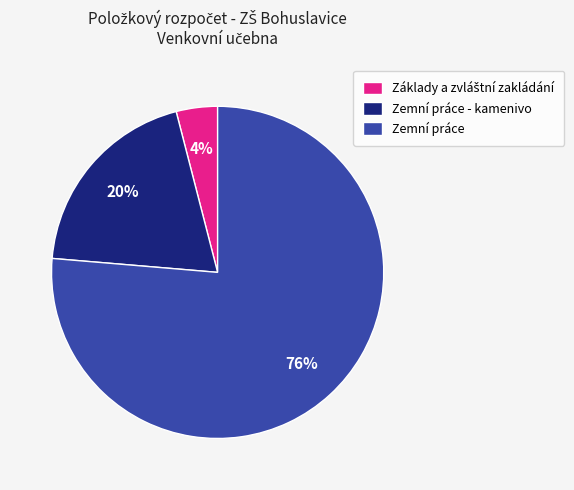

What is the ratio of the value at Zemní práce - kamenivo to the value at Zemní práce?

0.3